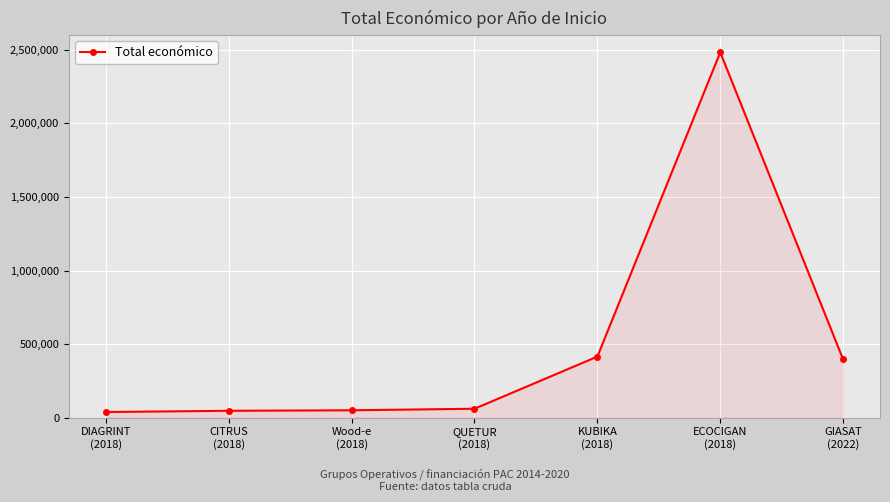

True or false: there are more than 0 points higher than both neighbors.

True